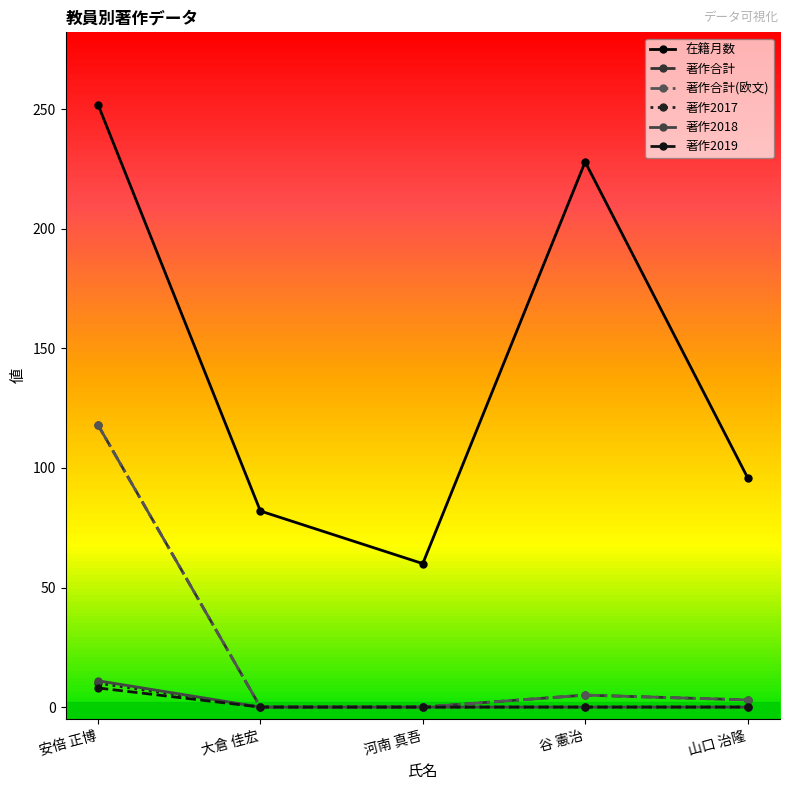

What is the sum of the 在籍月数 values at 大倉 佳宏 and 河南 真吾?

142